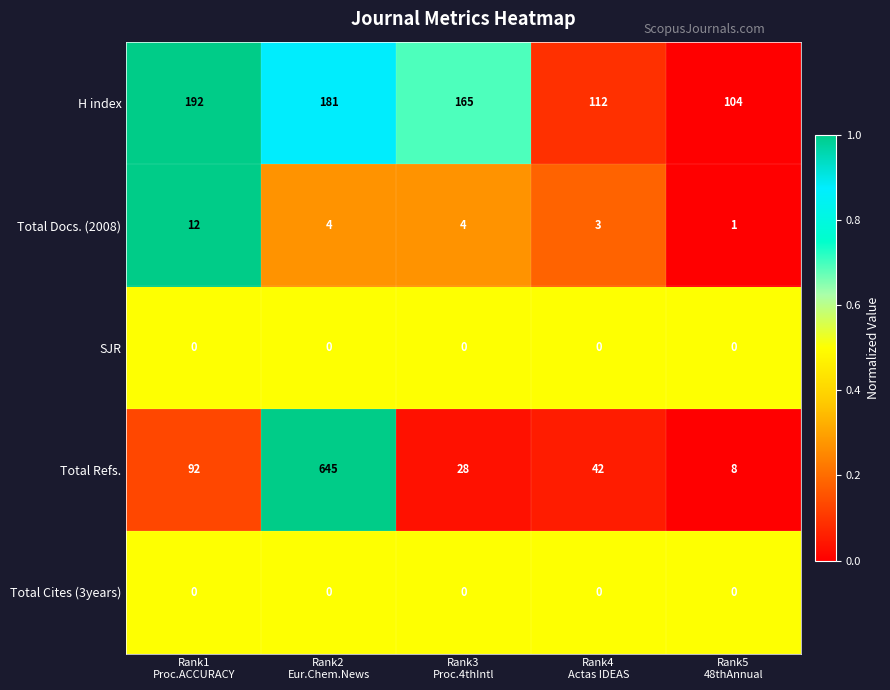

Which series has the widest spread of values?

Total Refs.